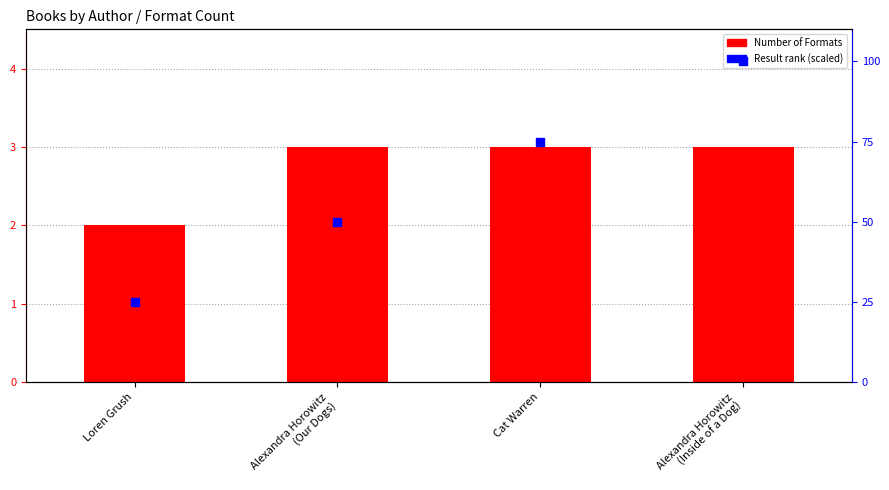

Which series has the largest total across all categories?

Result rank (scaled)